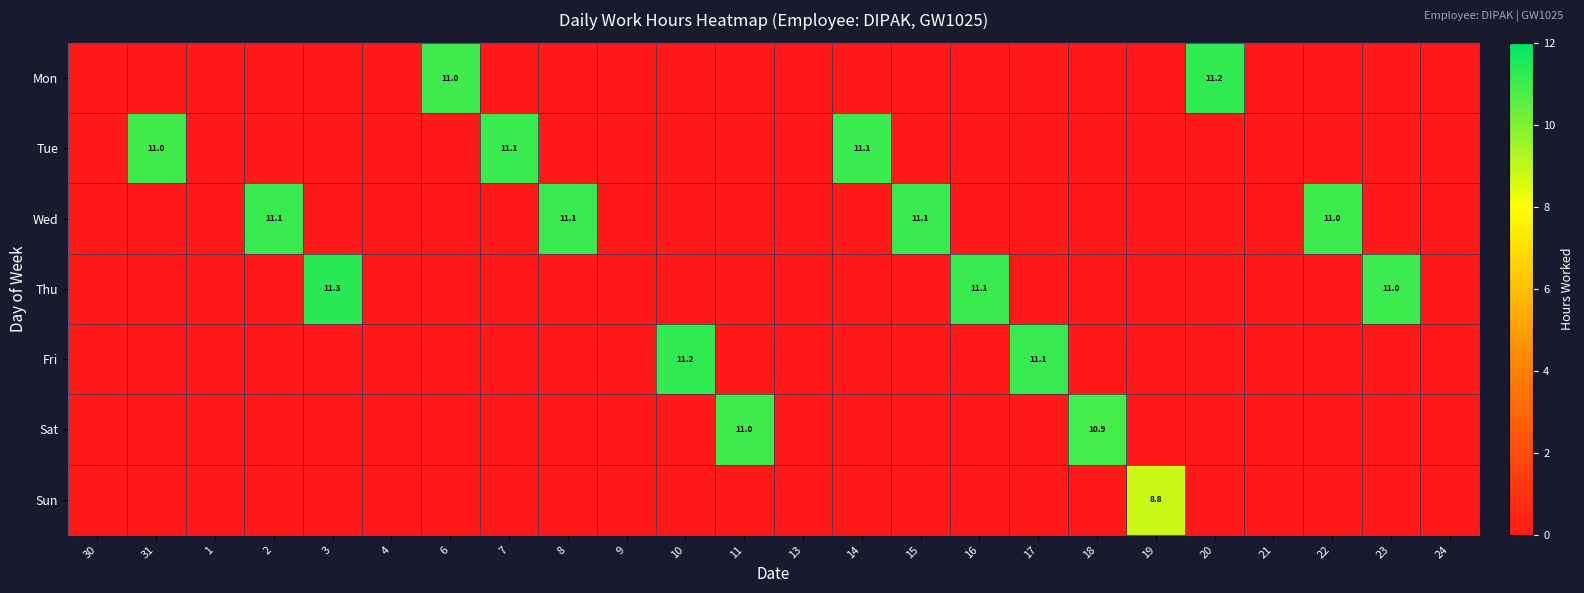

True or false: Thu has a value of 11.1 at 16.

True